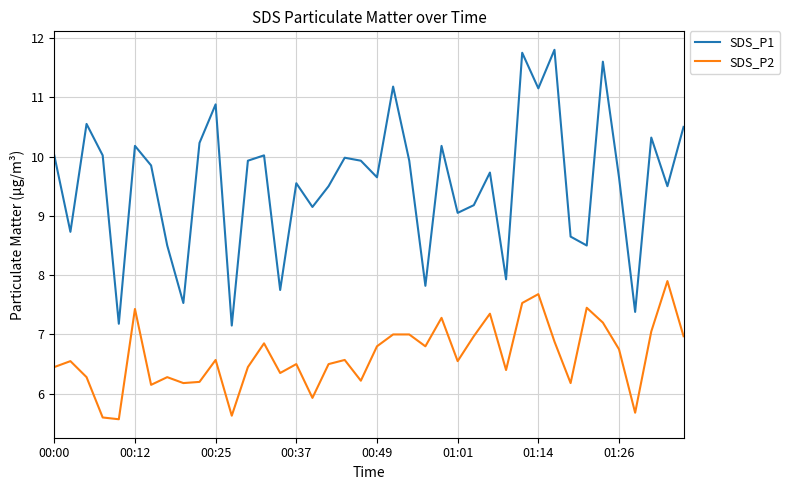

How many interior local valleys does the SDS_P2 series have?

12